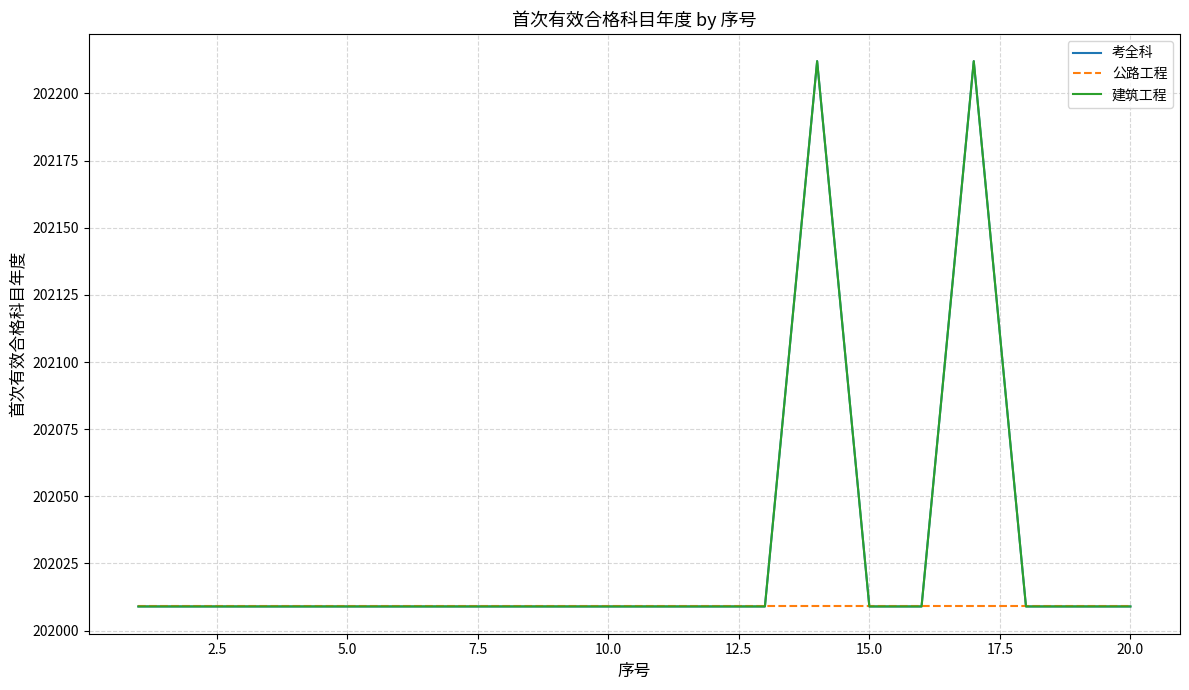

True or false: 建筑工程 and 考全科 intersect in this chart.

False